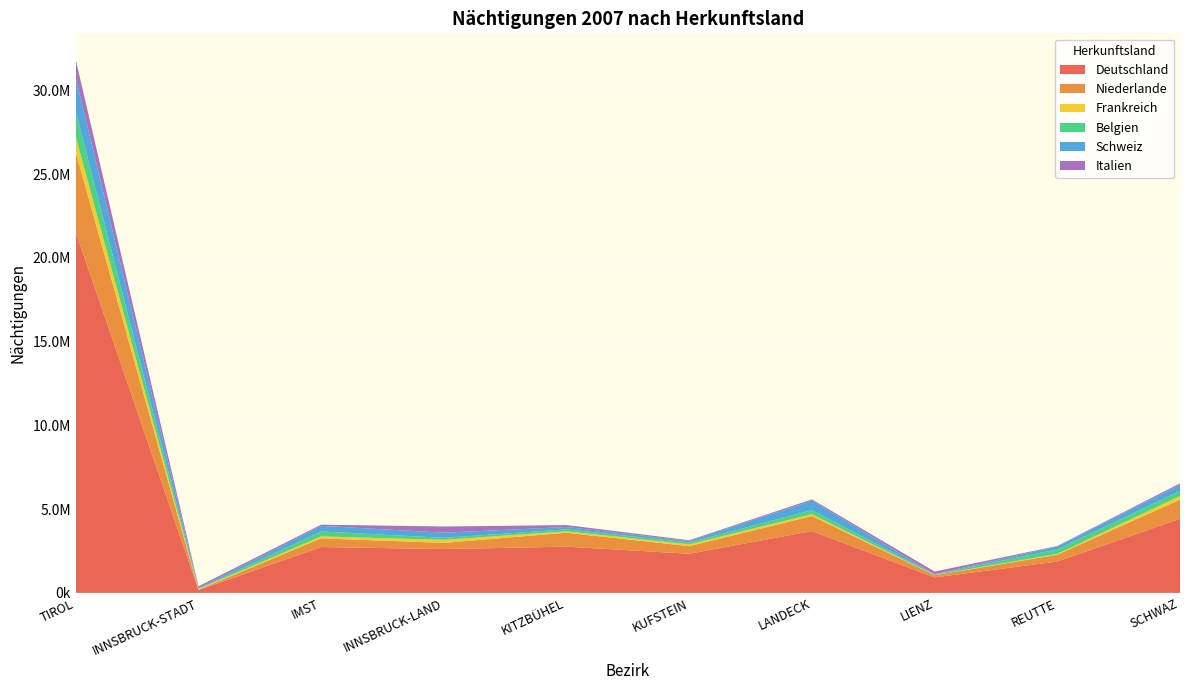

Reading left to right, extract all data points from this chart.

Deutschland: TIROL=21536002	INNSBRUCK-STADT=169267	IMST=2738291	INNSBRUCK-LAND=2618658	KITZBÜHEL=2760025	KUFSTEIN=2336699	LANDECK=3692061	LIENZ=923111	REUTTE=1873806	SCHWAZ=4424084
Niederlande: TIROL=4761963	INNSBRUCK-STADT=20571	IMST=518166	INNSBRUCK-LAND=366989	KITZBÜHEL=831078	KUFSTEIN=453378	LANDECK=895734	LIENZ=127863	REUTTE=405171	SCHWAZ=1143013
Frankreich: TIROL=926074	INNSBRUCK-STADT=38317	IMST=115664	INNSBRUCK-LAND=184466	KITZBÜHEL=87976	KUFSTEIN=108799	LANDECK=112127	LIENZ=10468	REUTTE=48354	SCHWAZ=219903
Belgien: TIROL=1503985	INNSBRUCK-STADT=12659	IMST=297741	INNSBRUCK-LAND=117140	KITZBÜHEL=114790	KUFSTEIN=109763	LANDECK=241687	LIENZ=36566	REUTTE=271596	SCHWAZ=302043
Schweiz: TIROL=2034541	INNSBRUCK-STADT=37432	IMST=333283	INNSBRUCK-LAND=306626	KITZBÜHEL=139059	KUFSTEIN=88381	LANDECK=566161	LIENZ=20543	REUTTE=177869	SCHWAZ=365187
Italien: TIROL=1059985	INNSBRUCK-STADT=113439	IMST=70994	INNSBRUCK-LAND=370354	KITZBÜHEL=116664	KUFSTEIN=46136	LANDECK=76040	LIENZ=155516	REUTTE=24670	SCHWAZ=86172